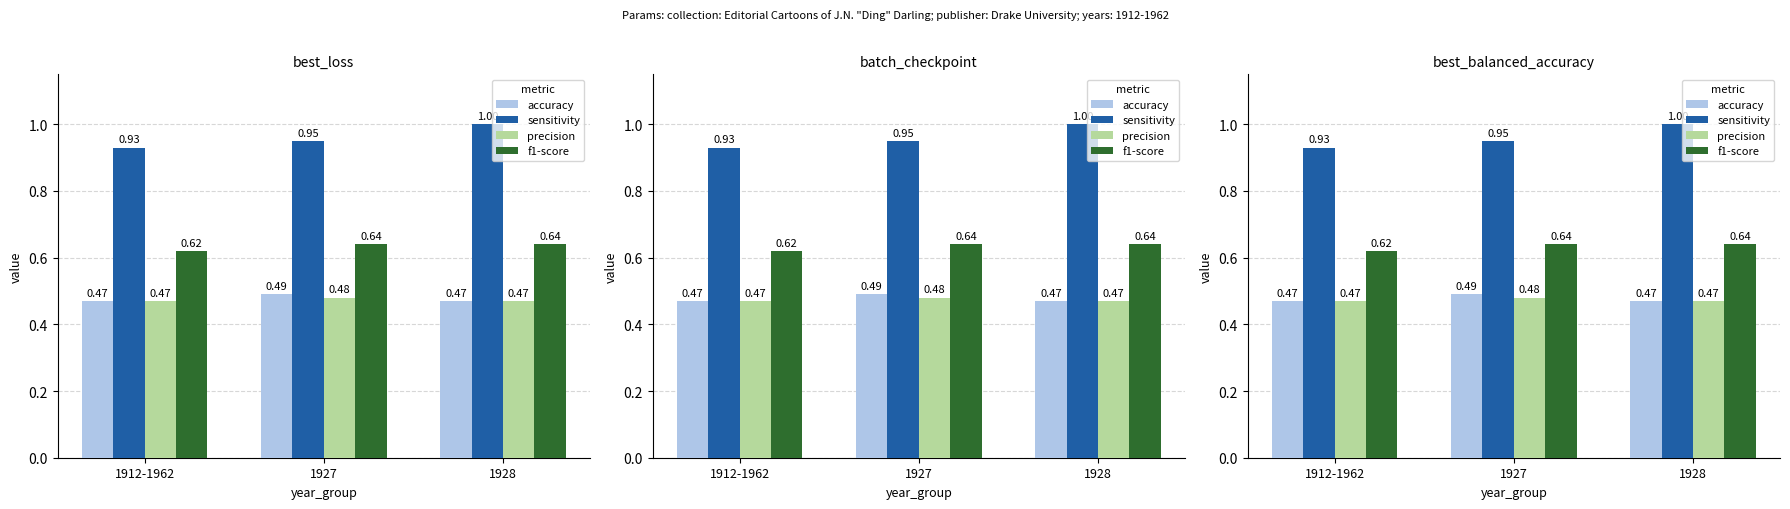

The value of f1-score at 1928 is 0.3. True or false?

False